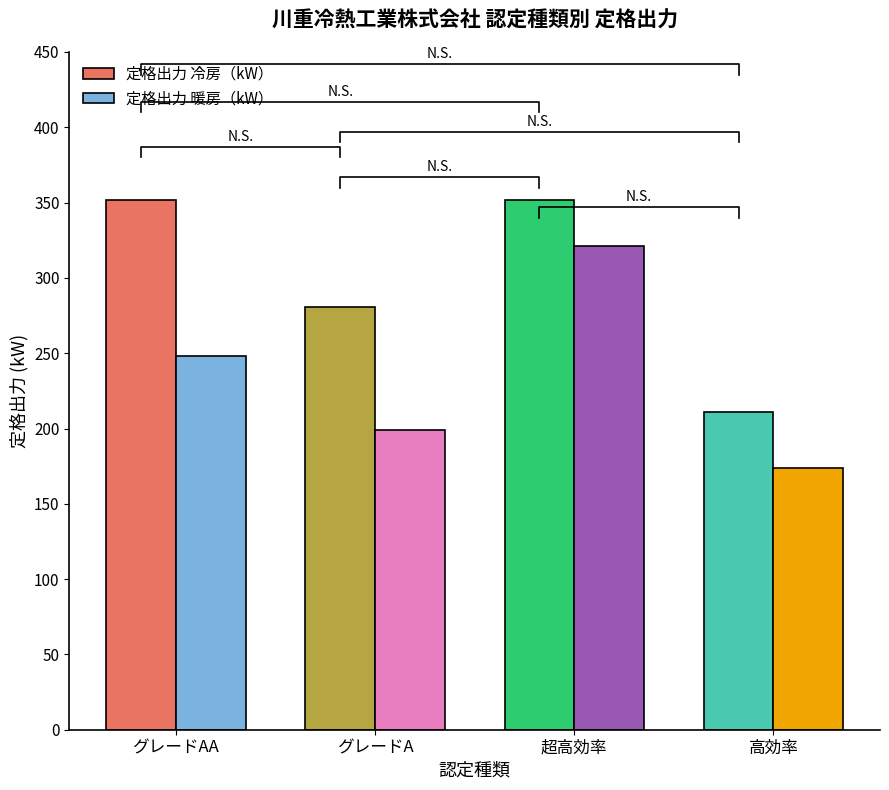

Is the value of 定格出力 冷房（kW） at 高効率 greater than the value of 定格出力 暖房（kW） at グレードAA?

No